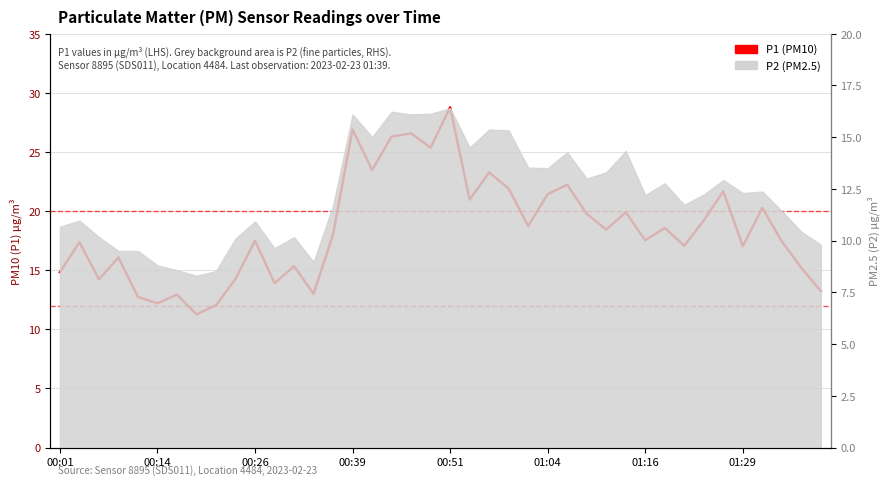

Where is the data nearest to the value 20?

29